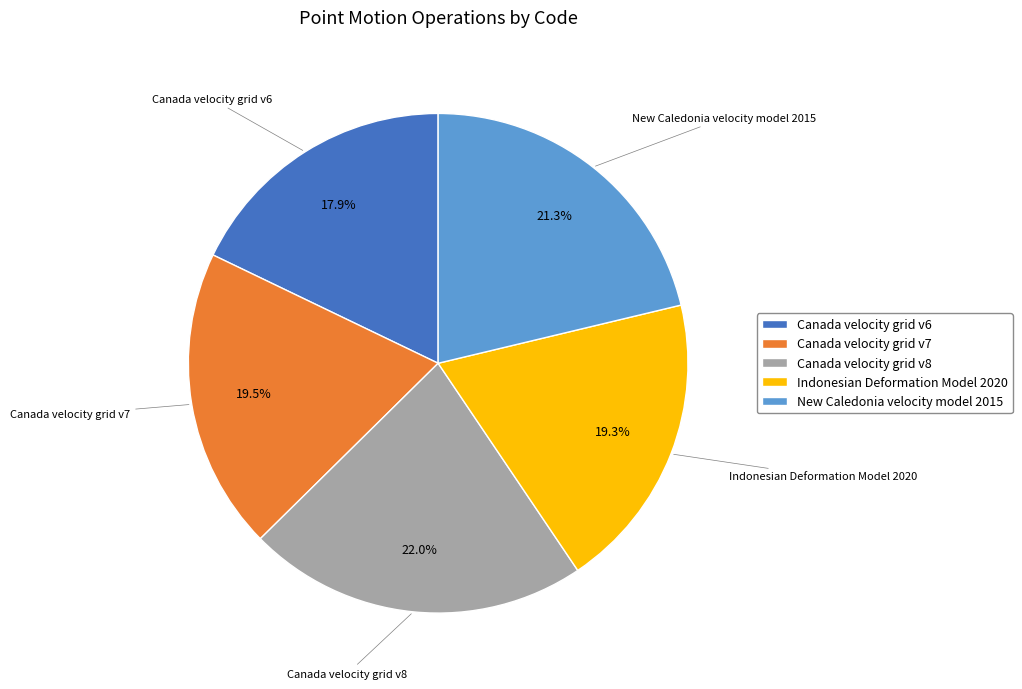

How many slices are in this pie chart?

5